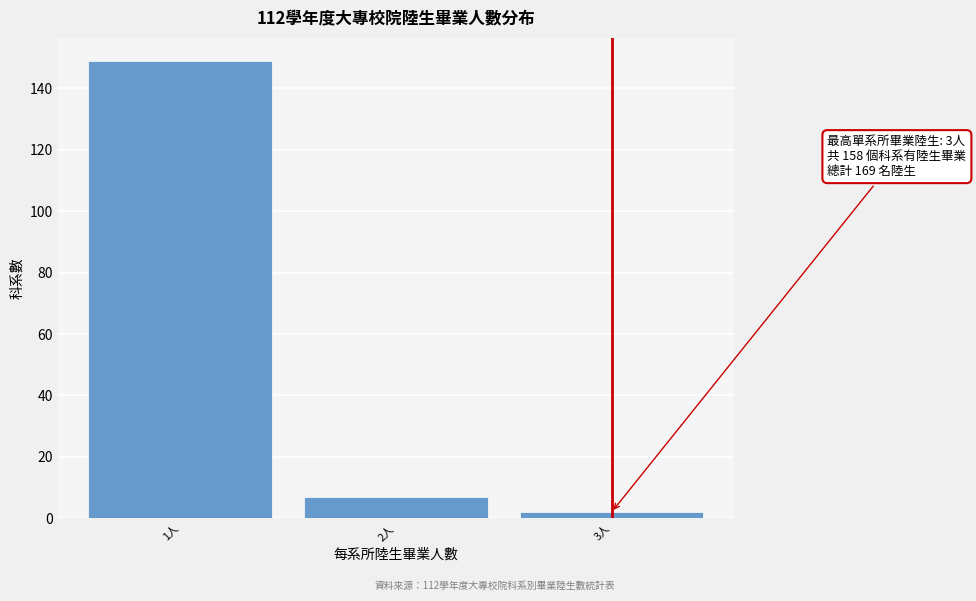

Which range on the x-axis has the tallest bar?

0.5 to 1.5